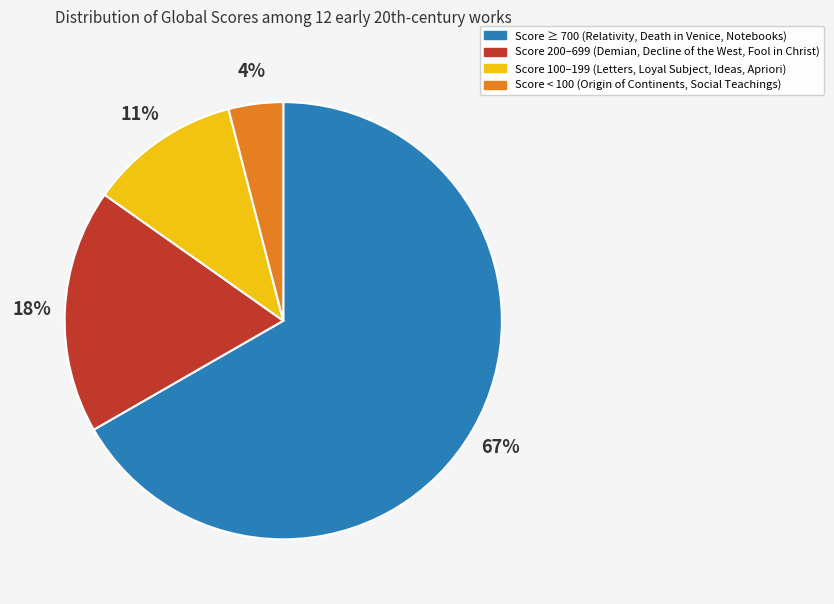

Does any single category account for the majority?

Yes